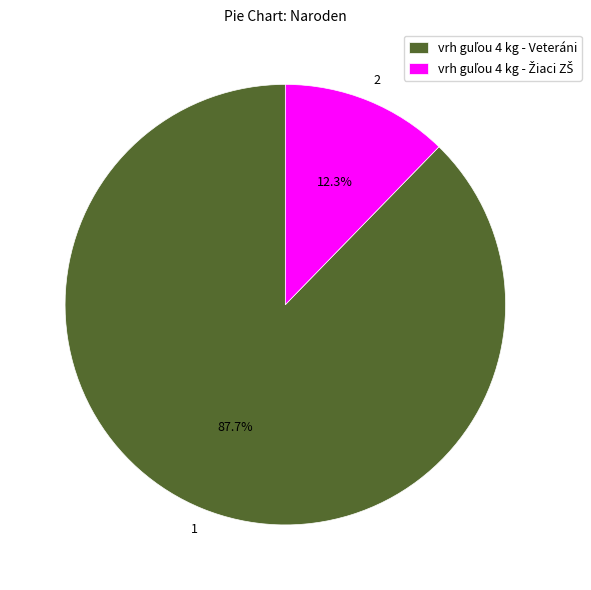

Is there a majority slice in this chart?

Yes